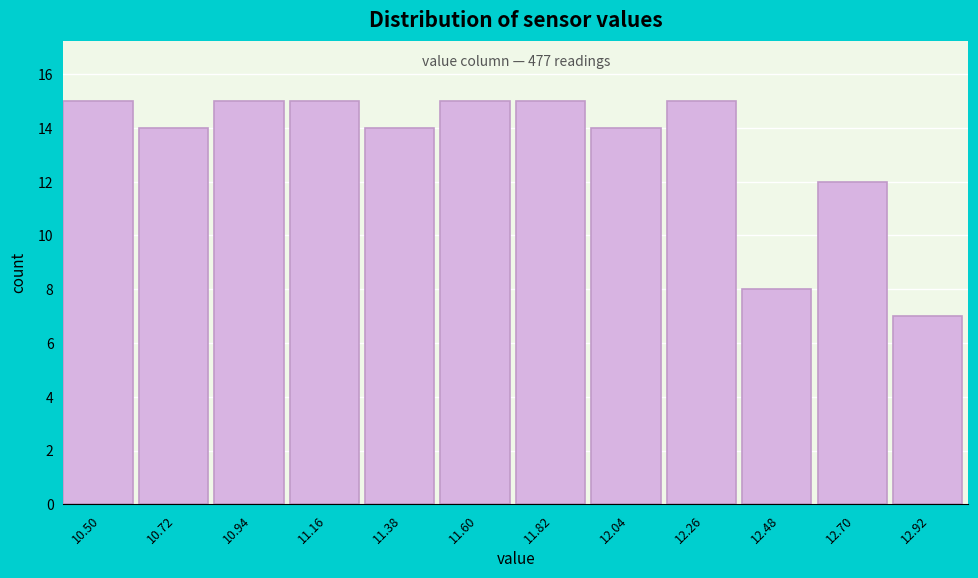

Reading left to right, list all the values displayed in this chart.

15	14	15	15	14	15	15	14	15	8	12	7